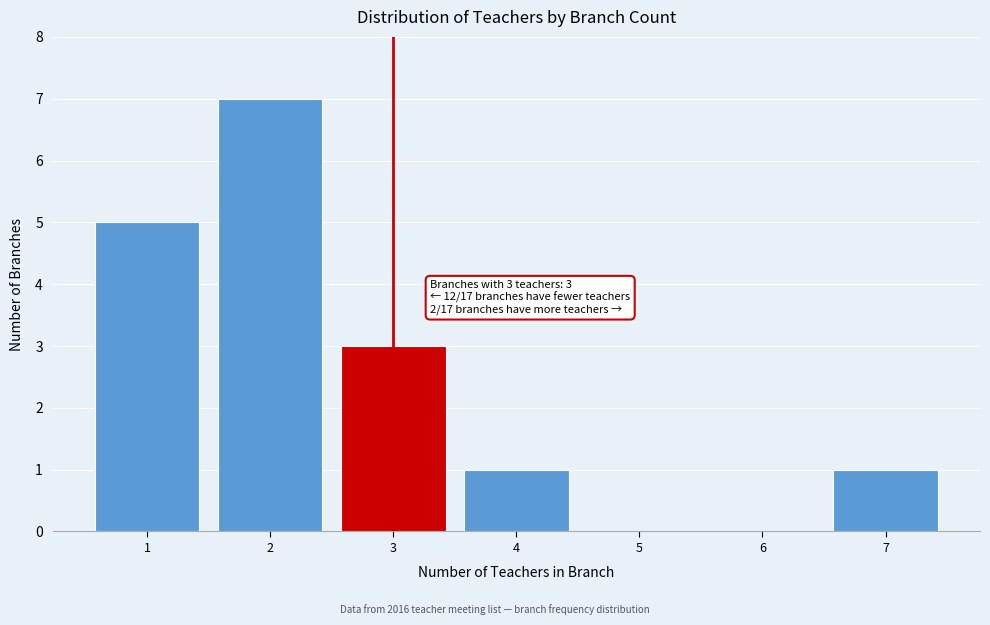

Reading left to right, what are all the values shown in this chart?

1=5	2=7	3=3	4=1	5=0	6=0	7=1